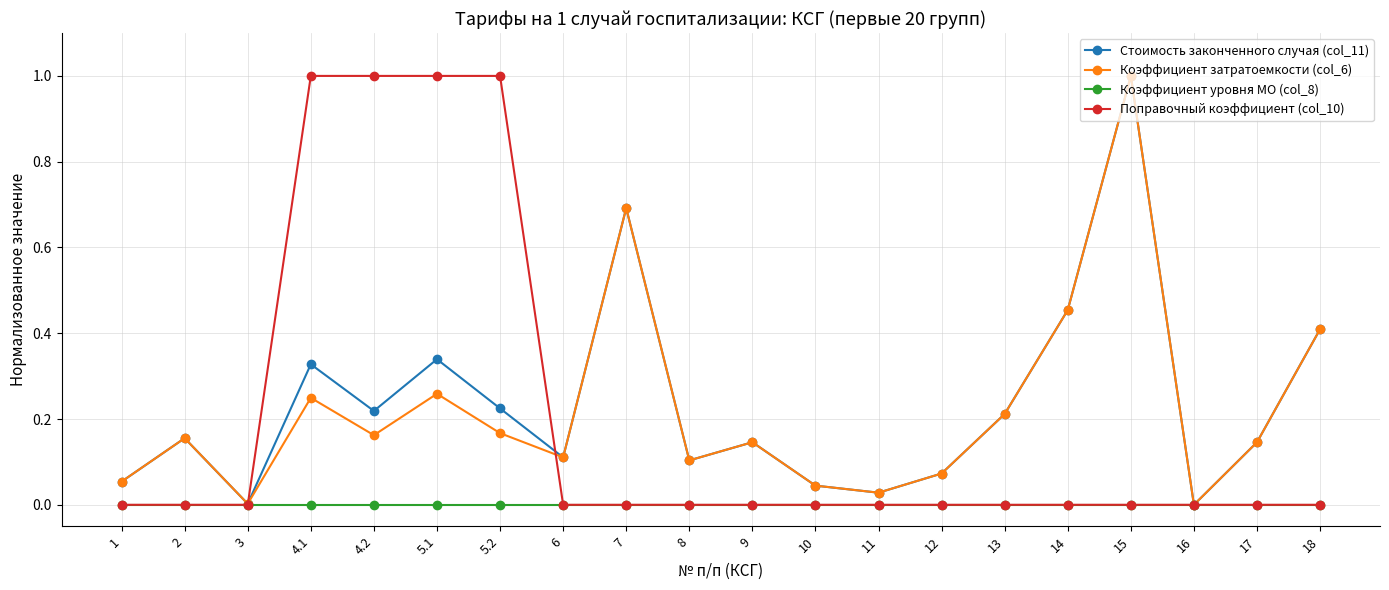

True or false: Стоимость законченного случая (col_11) has more than 0 points higher than both neighbors.

True